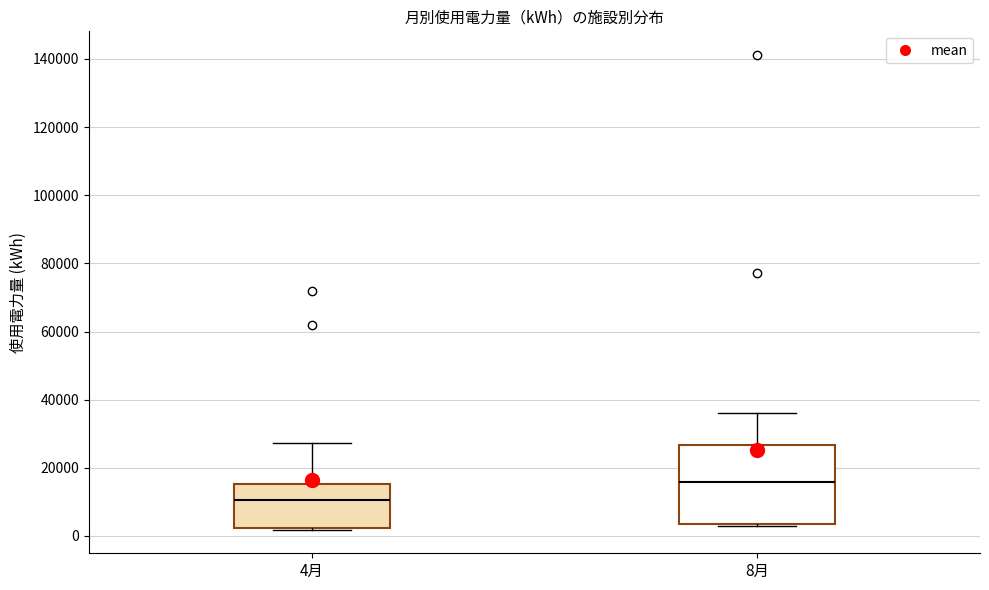

Which box is the tallest, from its lower edge to its upper edge?

8月